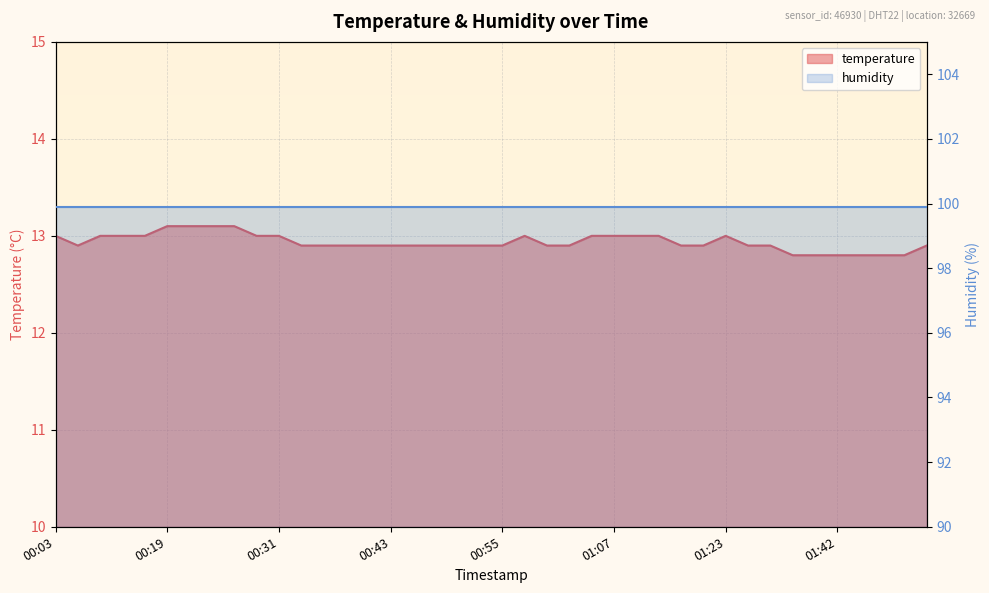

What is the change in value from 00:21 to 00:38?

-0.2